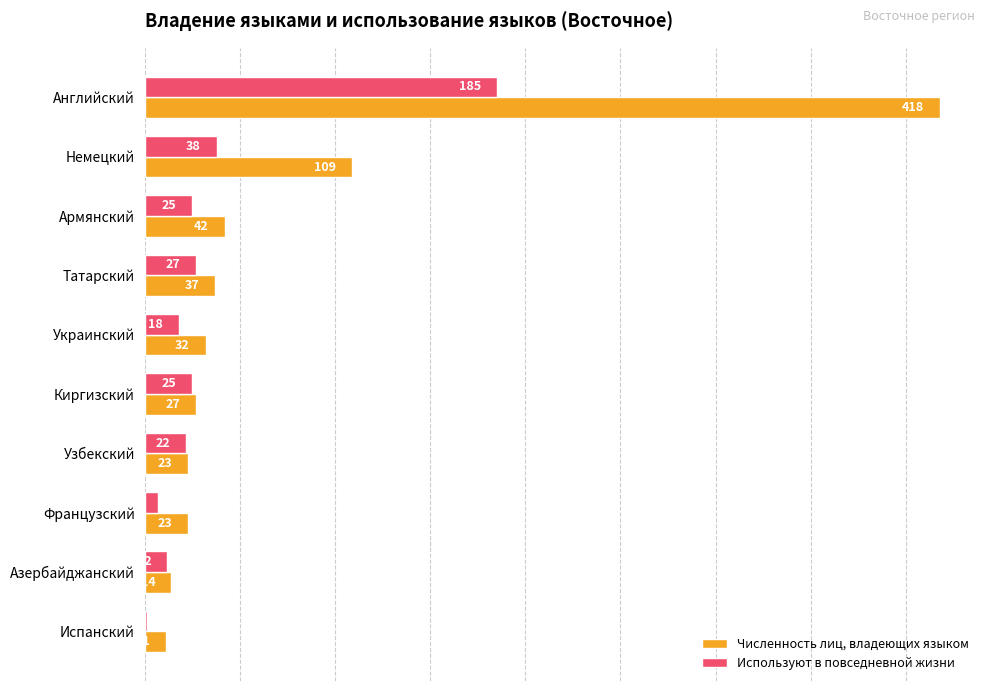

Which category has the highest value across all series?

Английский